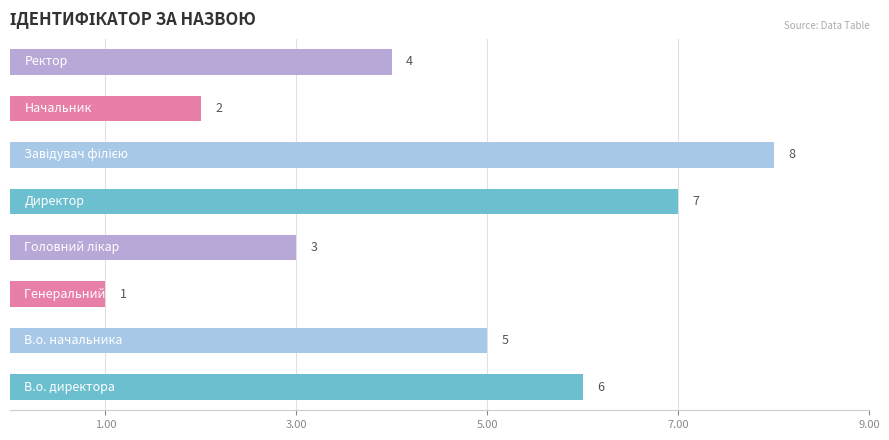

Are the bars grouped side by side (vs. stacked)?

No